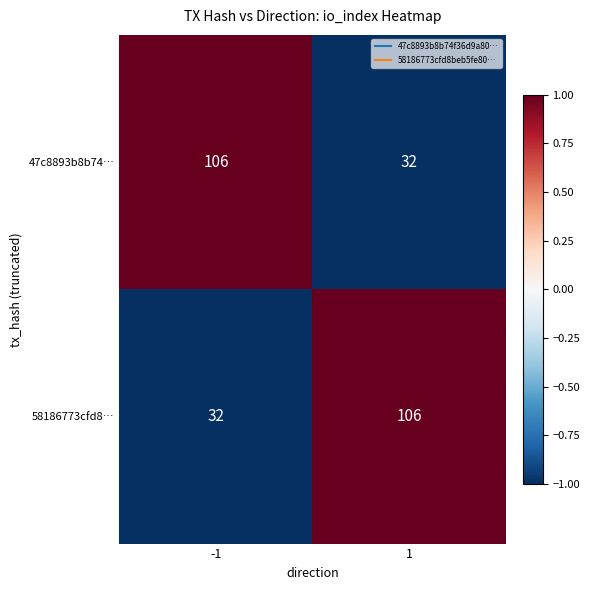

What is the difference between the 58186773cfd8… values at -1 and 1?

74